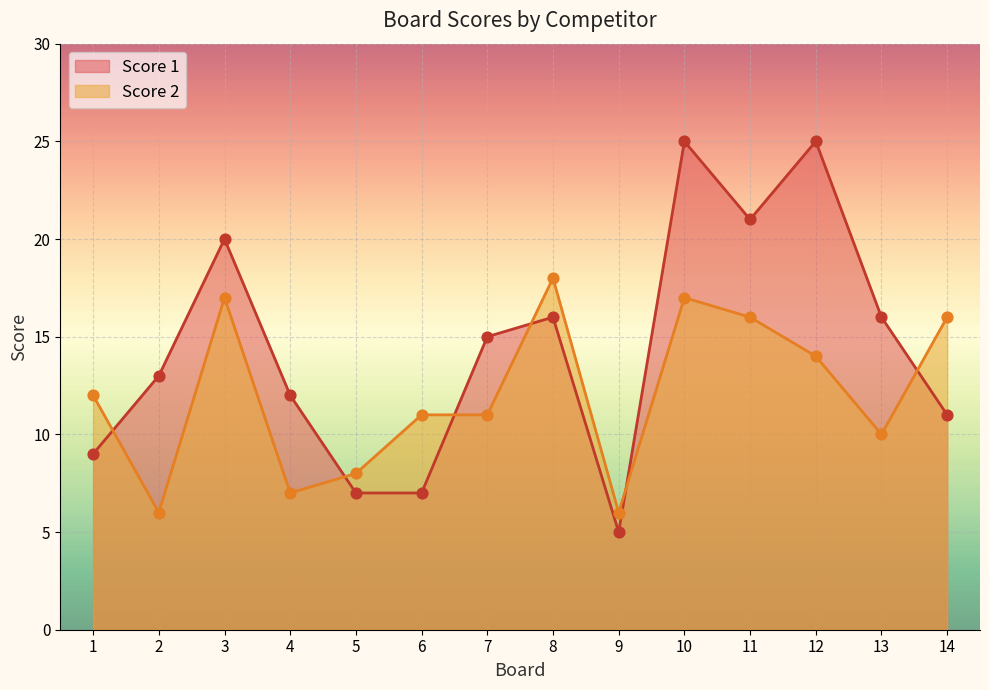

Which series reaches the maximum Y coordinate?

Score 1